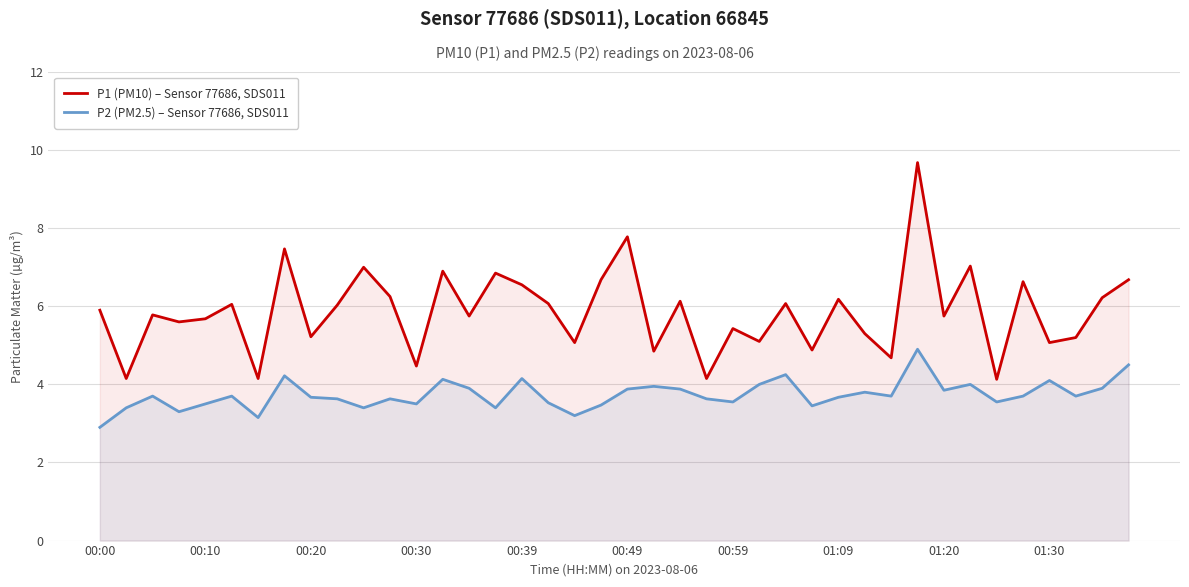

Which series has the largest range (max minus min)?

P1 (PM10) – Sensor 77686, SDS011